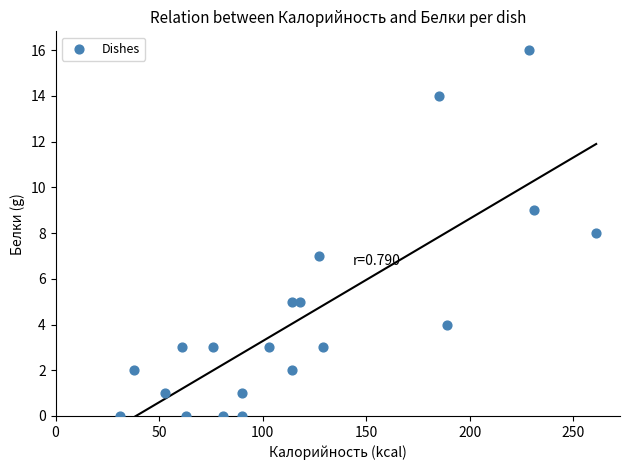

How many data points are displayed?

20